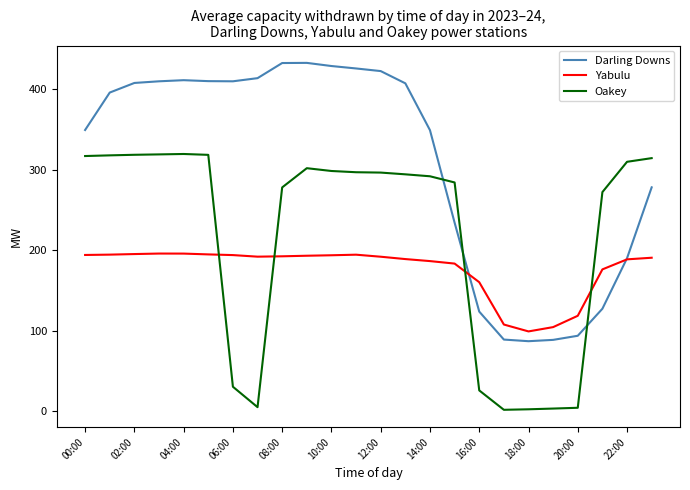

How many intersections are there between Oakey and Darling Downs?

3